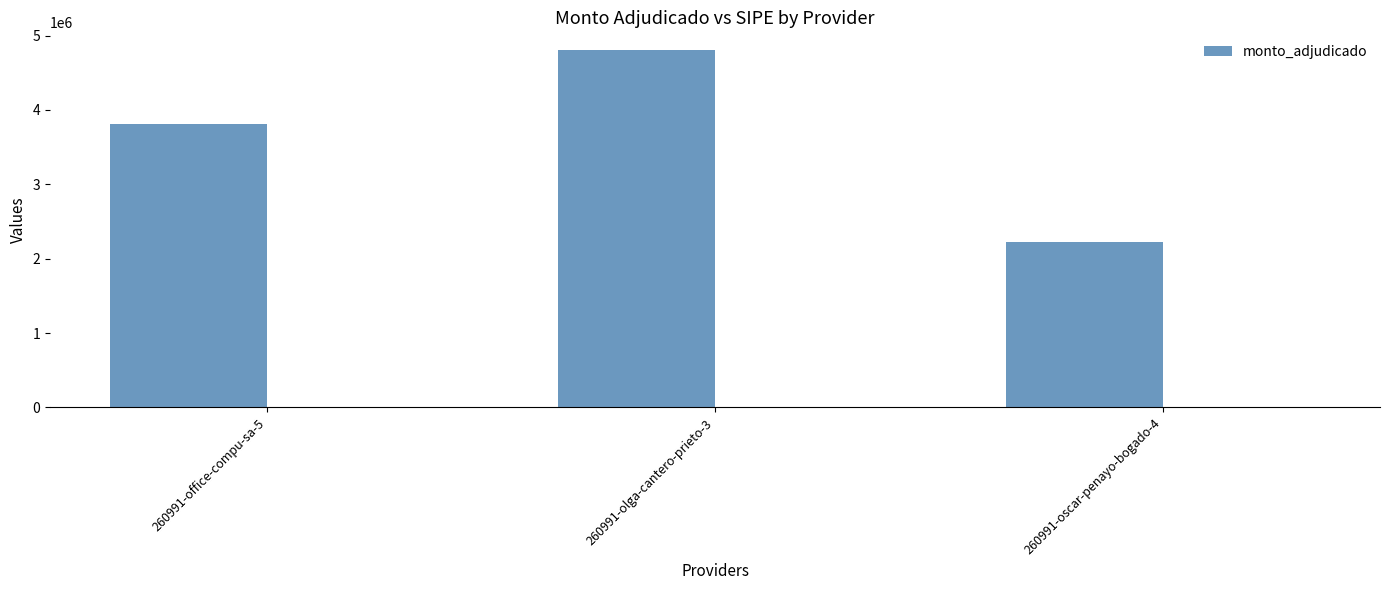

Is it true that the value at 260991-olga-cantero-prieto-3 is 8119655?

False